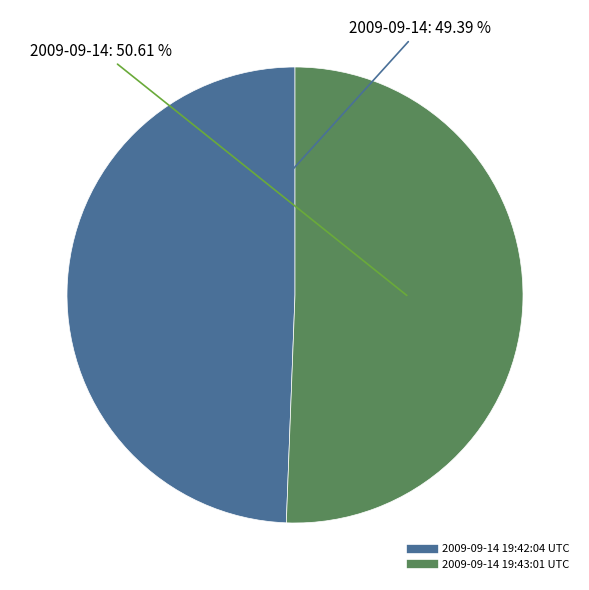

True or false: 2009-09-14 19:43:01 UTC accounts for 43% of the total.

False